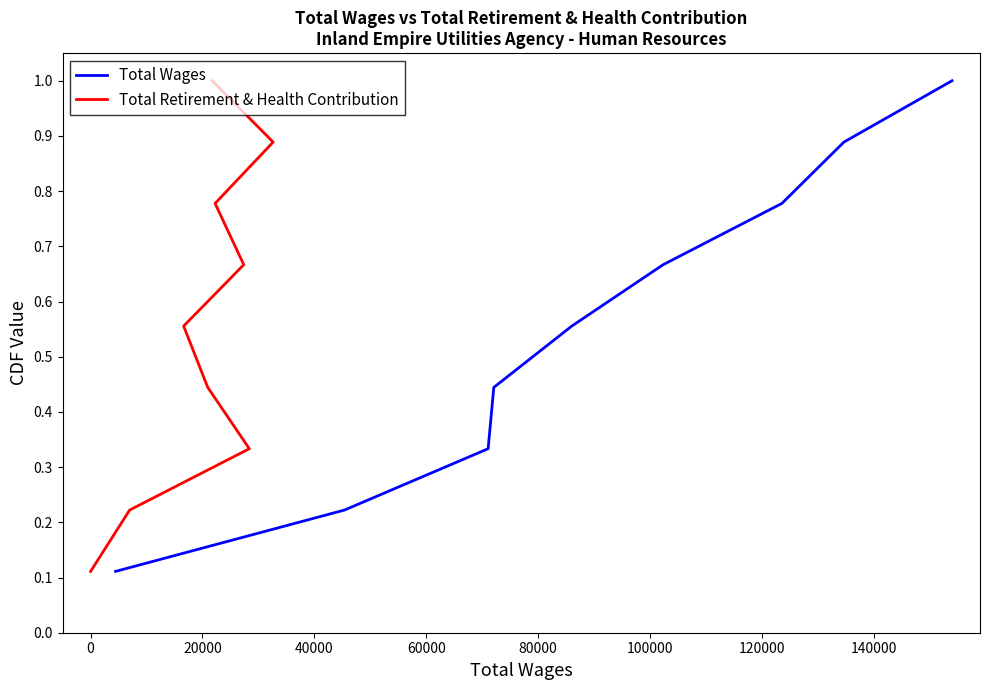

Rank the series by their maximum value, from lowest to highest.

Total Wages, Total Retirement & Health Contribution